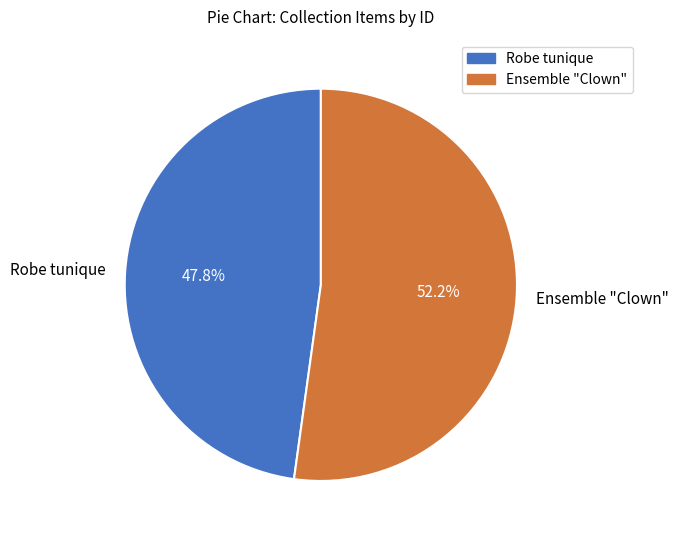

How much of the chart is everything except Ensemble "Clown"?

47.8%